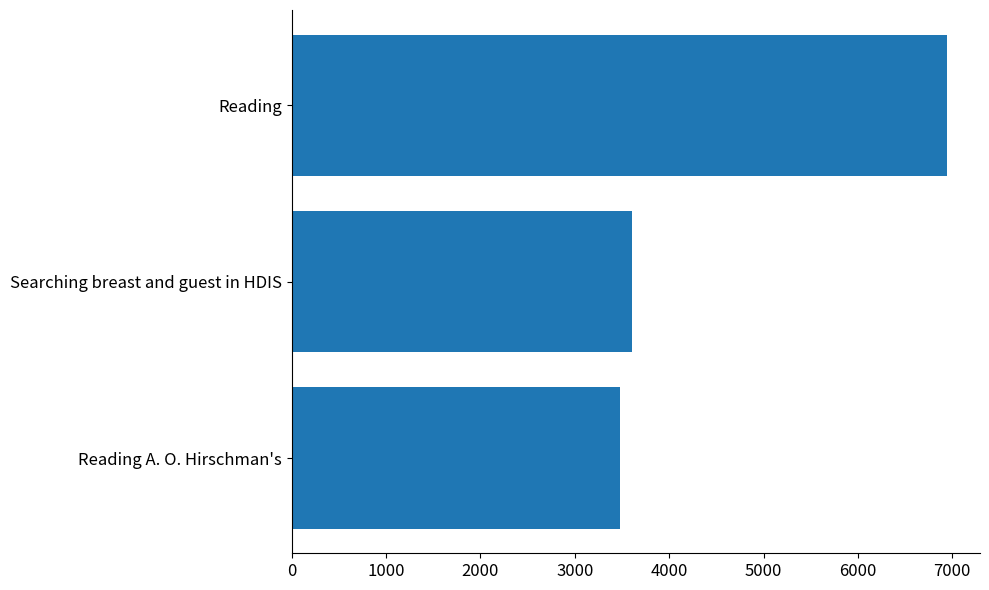

At which category does the chart reach its peak across all series?

Reading